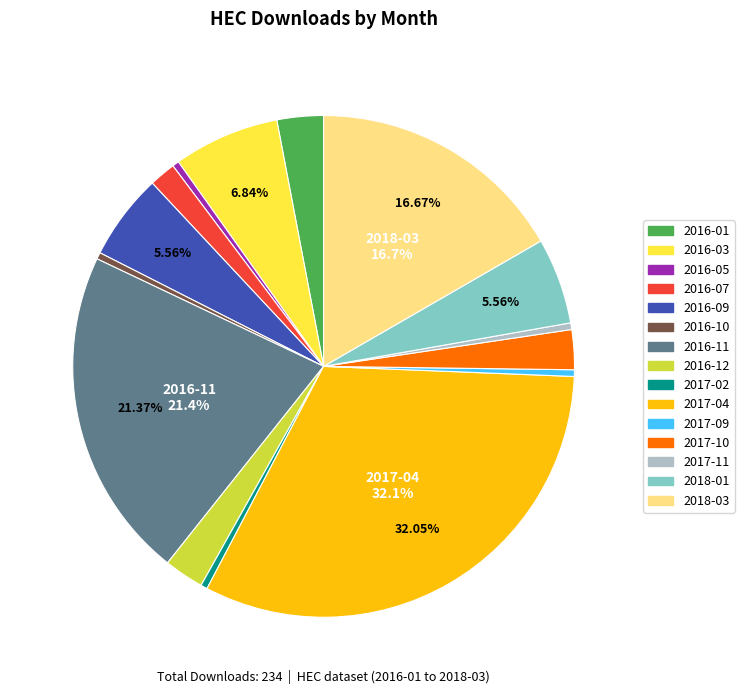

How many segments does this pie chart have?

15